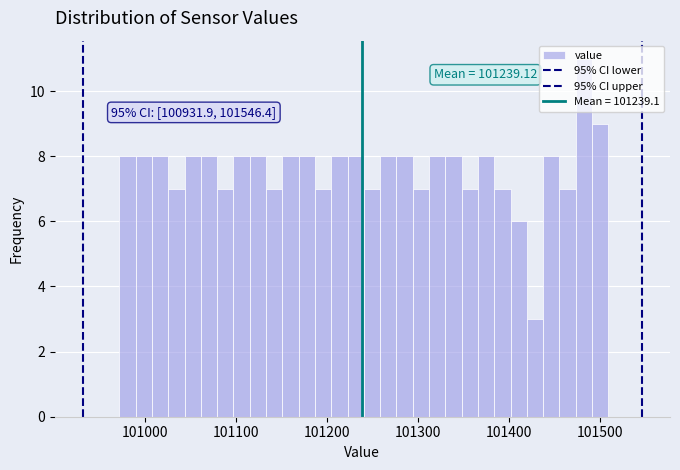

Around what value on the x-axis is the tallest bar? Give the approximate position of its centre, as read against the axis.

101480